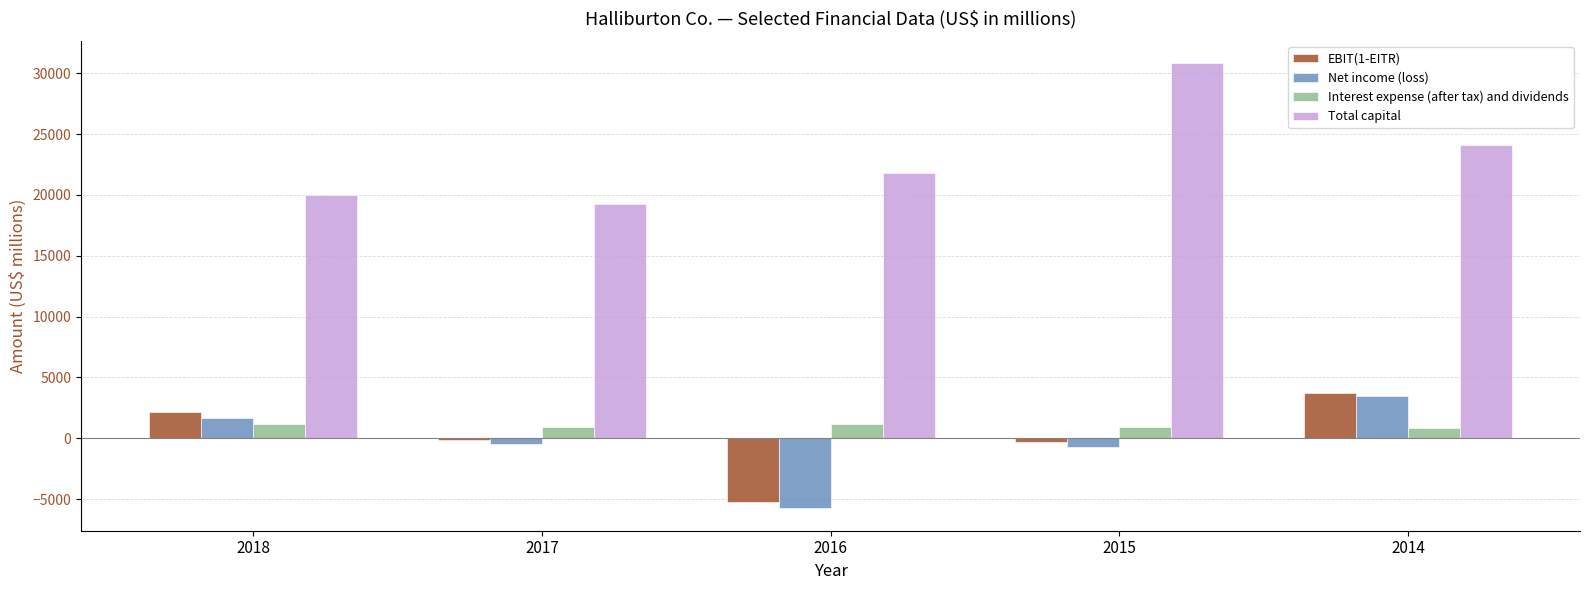

Read the EBIT(1-EITR) value at 2016.

-5233